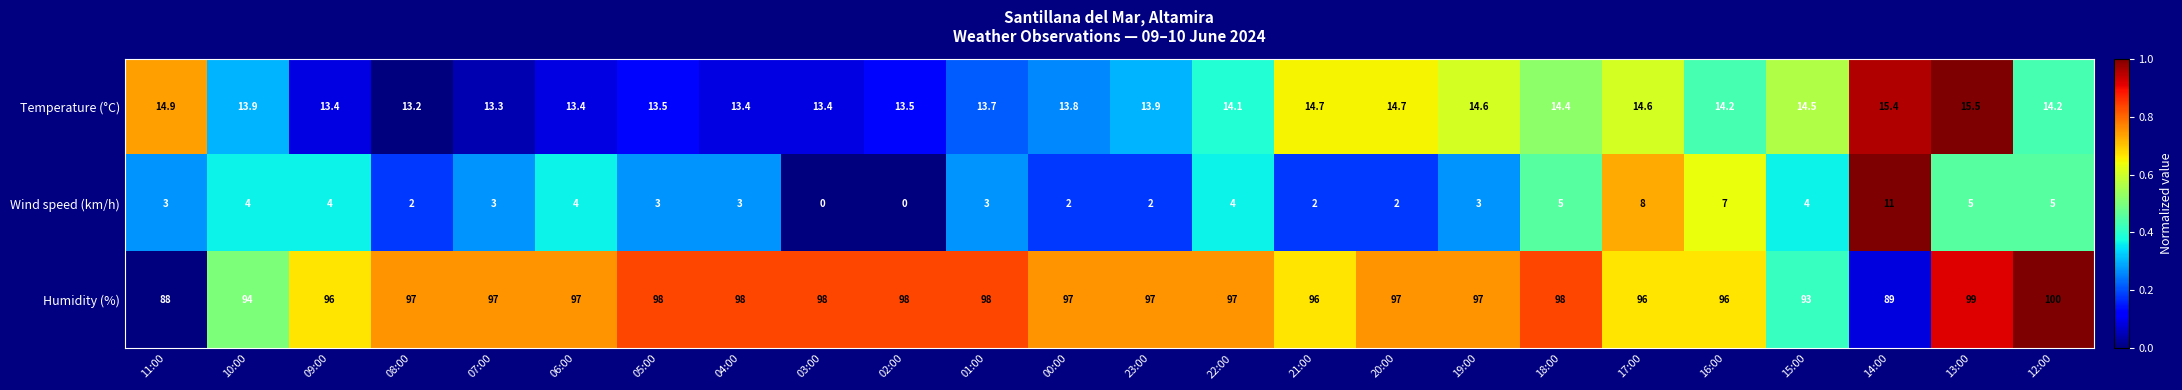

Which category has the lowest value in the Humidity (%) series?

11:00